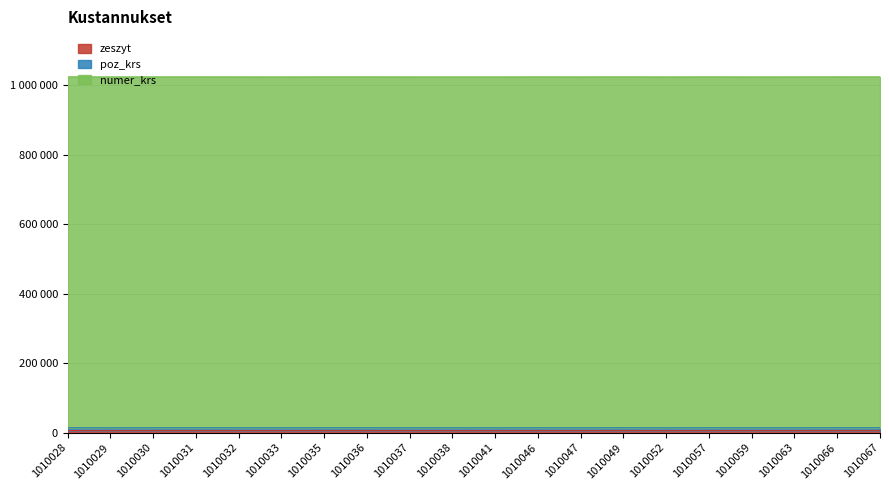

Does the chart have visible grid lines?

Yes